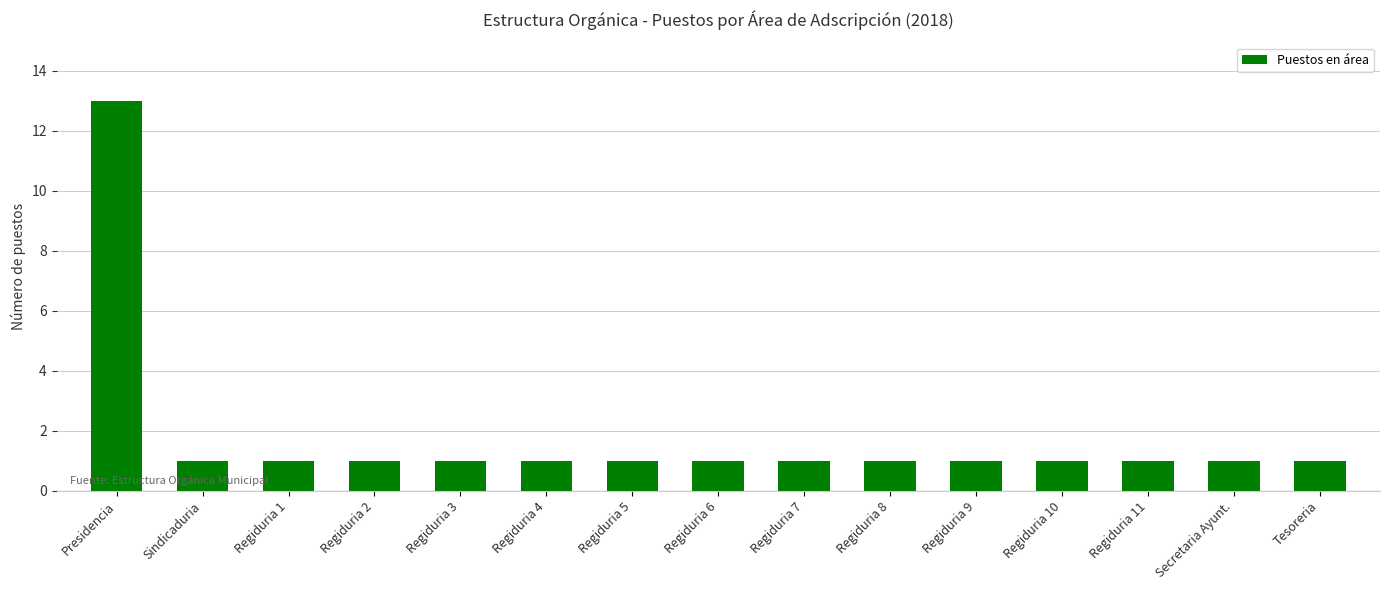

What position from the right is Sindicaduria?

14